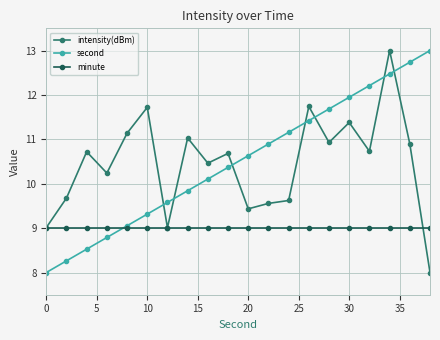

What is the value of the minute point at the 19th from the left?

9.0